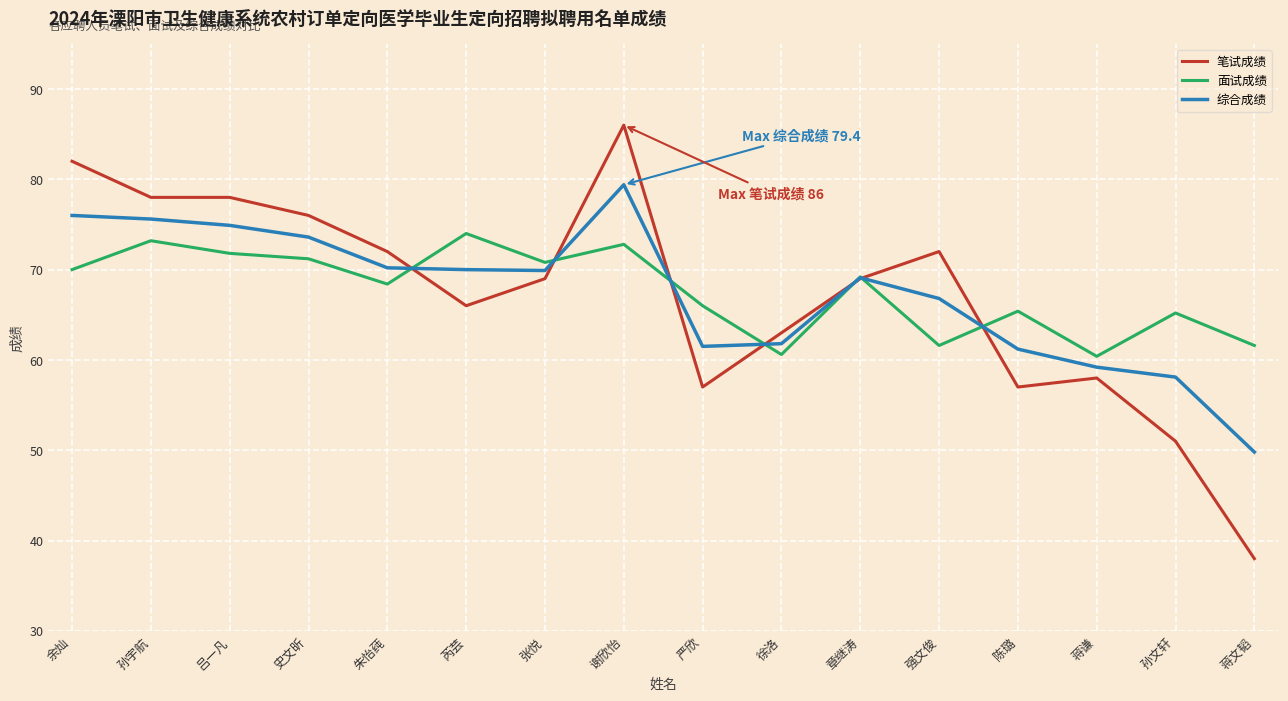

What is the difference between the highest and lowest values at 朱怡莼?

3.6